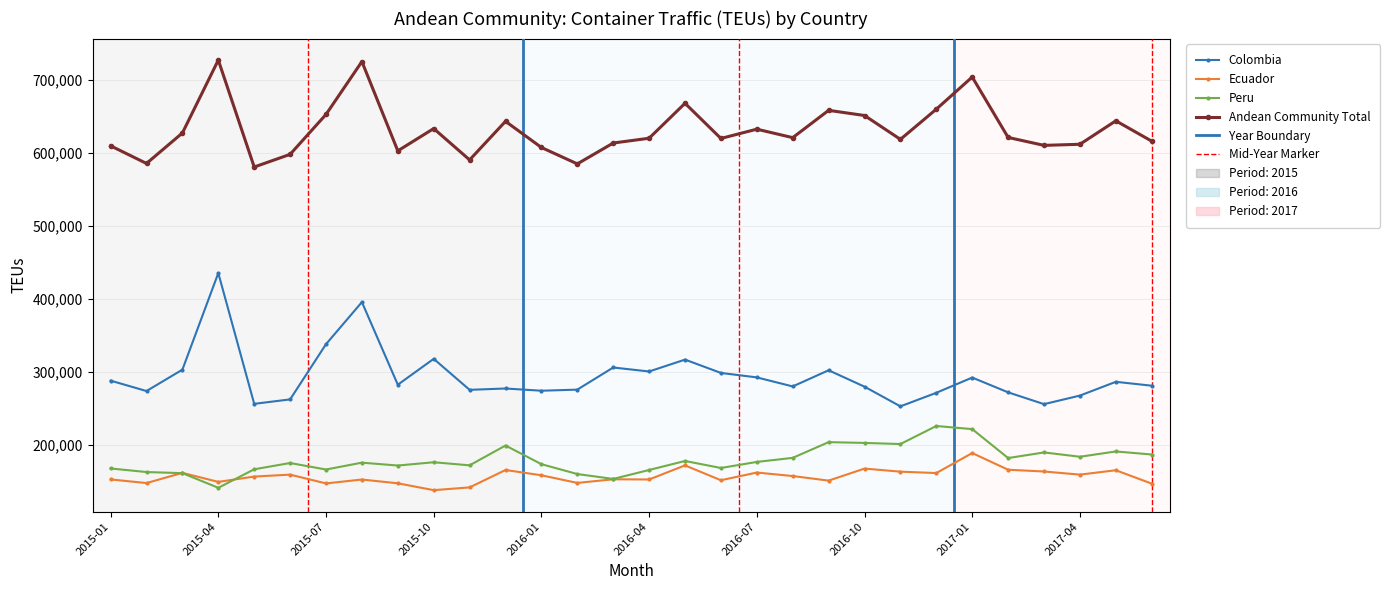

Does the chart have visible grid lines?

Yes